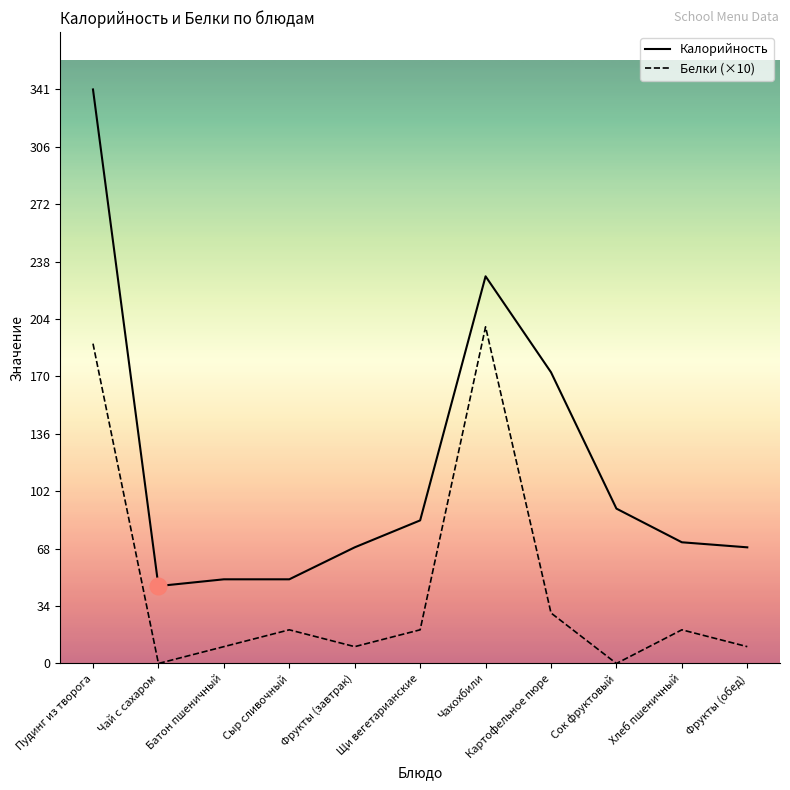

At how many categories does at least one series exceed 57?

8